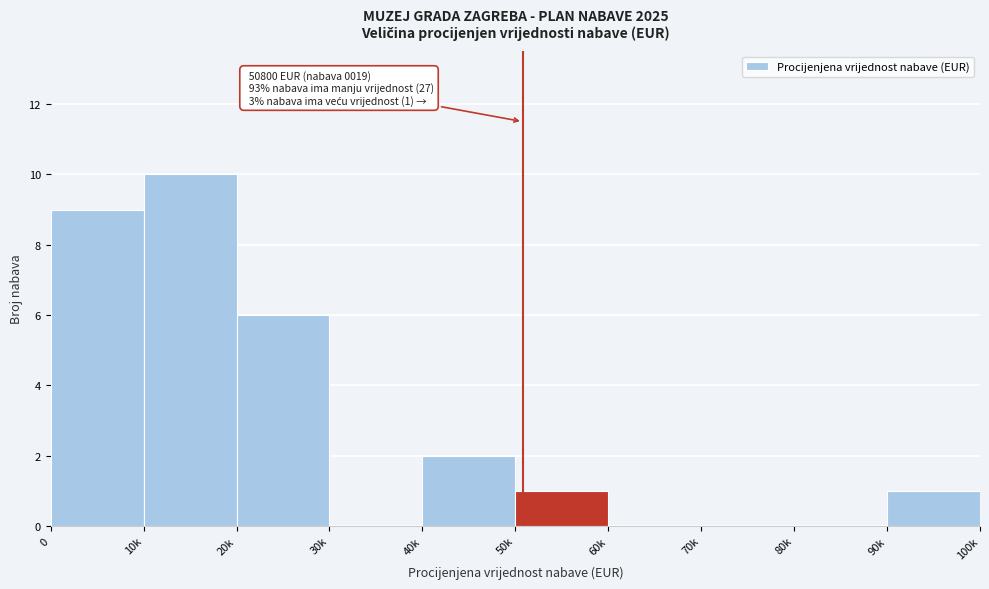

Reading left to right, list all the values displayed in this chart.

0=9	10k=10	20k=6	30k=0	40k=2	50k=1	60k=0	70k=0	80k=0	90k=1